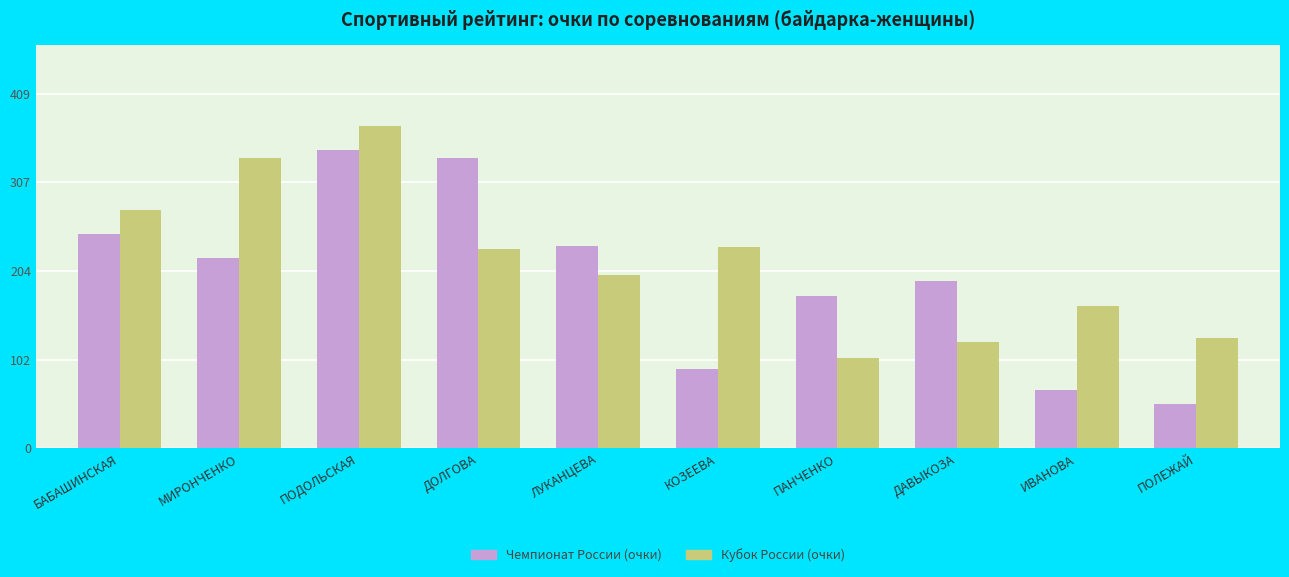

What is the difference between the maximum and second lowest values in the Чемпионат России (очки) series?

277.2